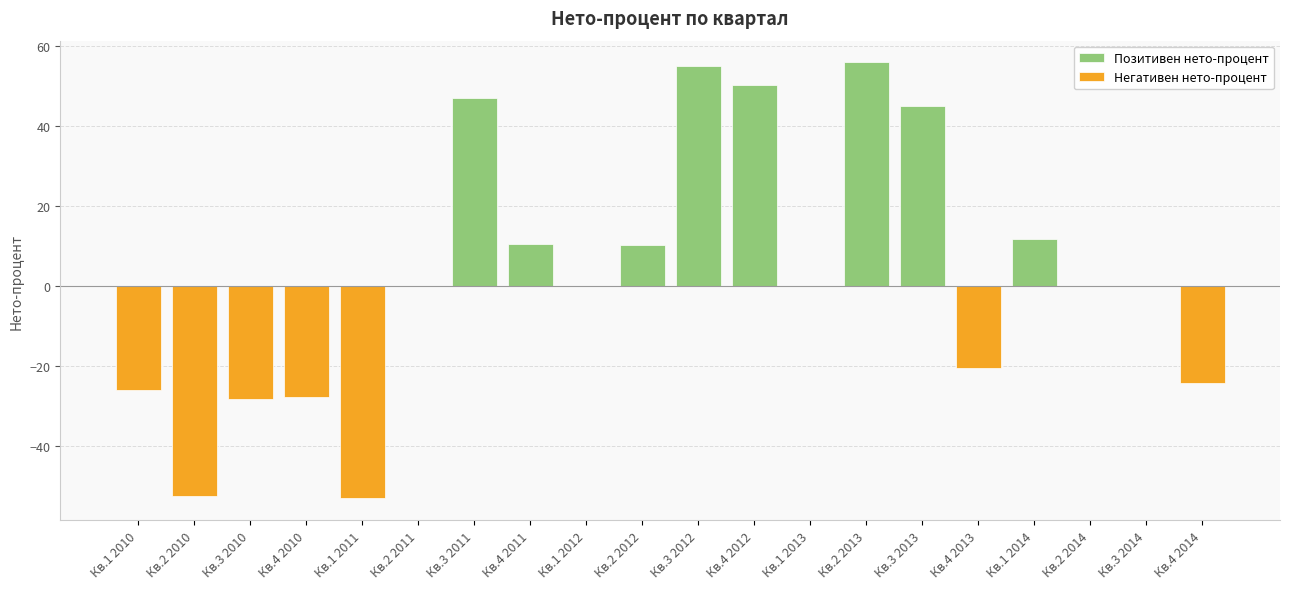

What position from the right is Кв.1 2014?

4